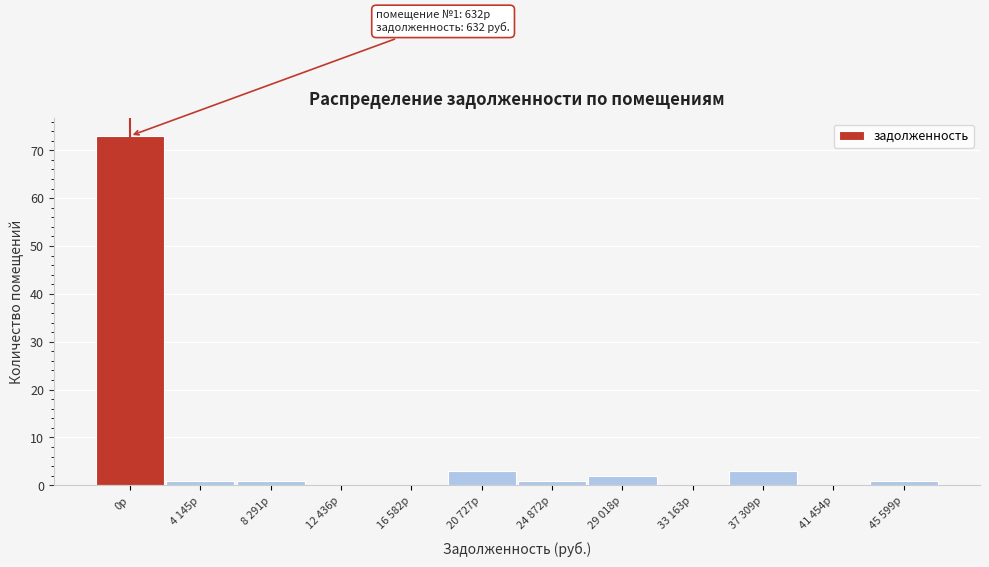

Reading right to left, what are all the values shown in this chart?

45 599р=1	41 454р=0	37 309р=3	33 163р=0	29 018р=2	24 872р=1	20 727р=3	16 582р=0	12 436р=0	8 291р=1	4 145р=1	0р=73